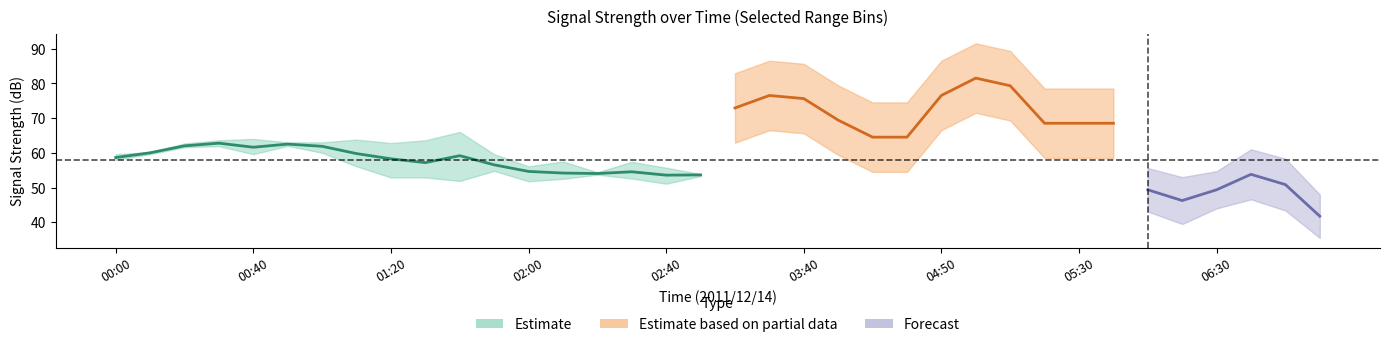

What is the label of the 6th point from the right?

06:10